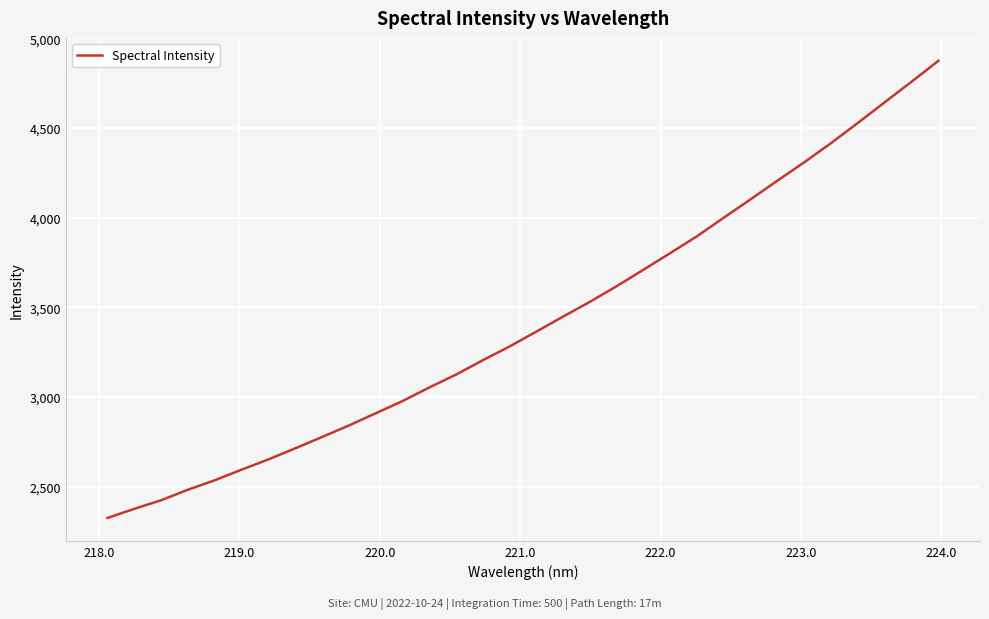

Is this an area chart (filled region under the line)?

No